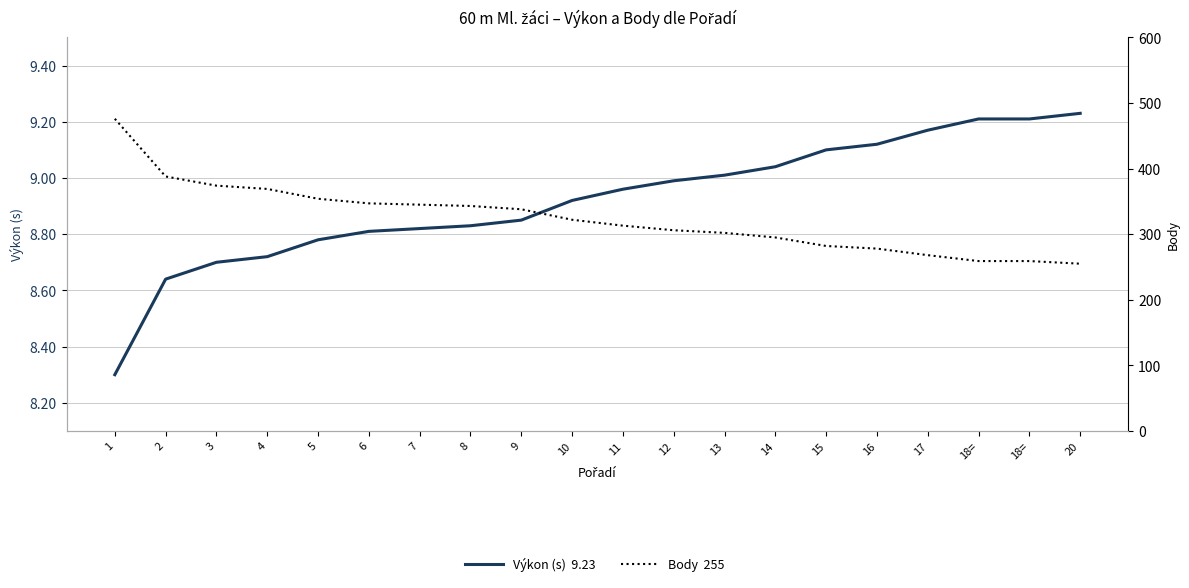

True or false: Body and Výkon (s) intersect in this chart.

False